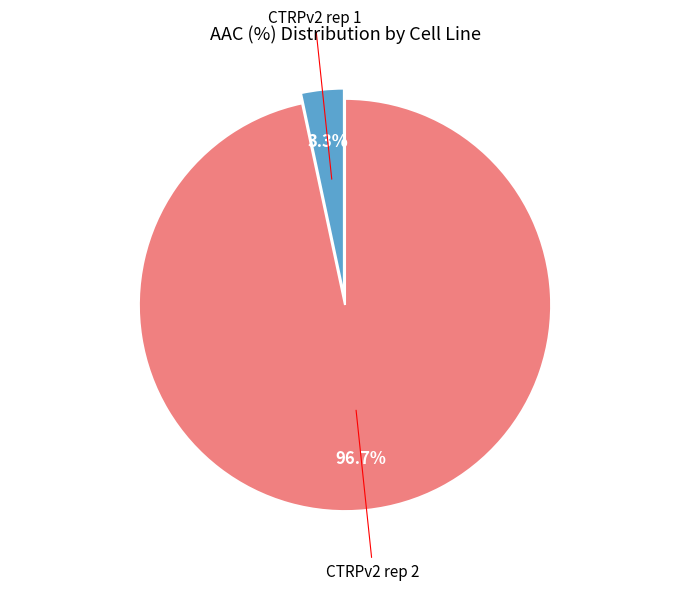

Between CTRPv2 rep 2 and CTRPv2 rep 1, which is larger?

CTRPv2 rep 2